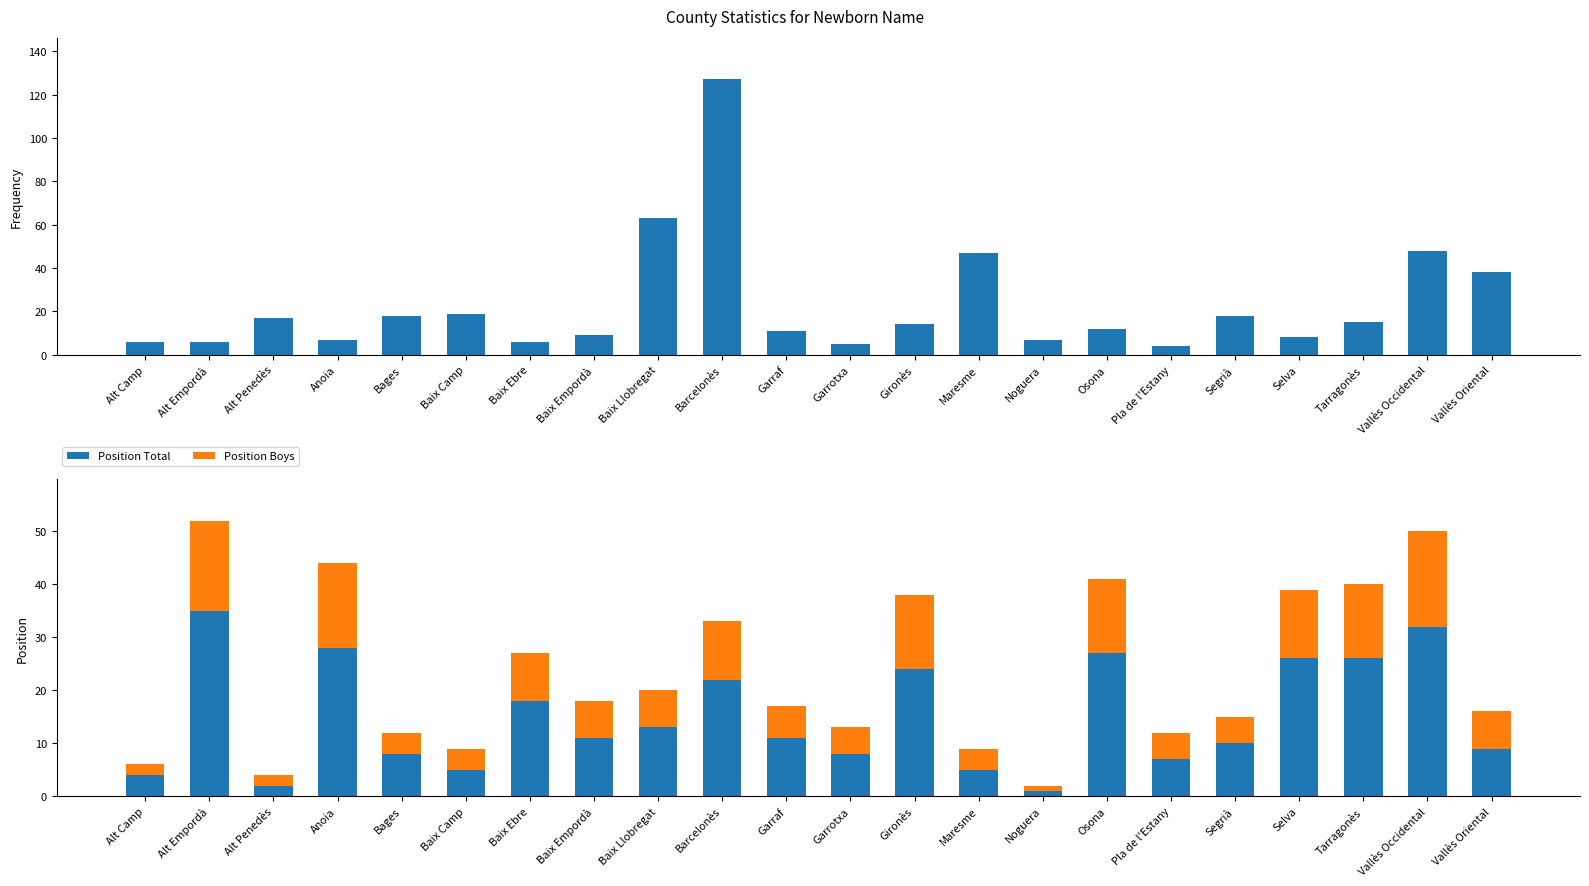

How many values in the Position Boys series are below 7?

10